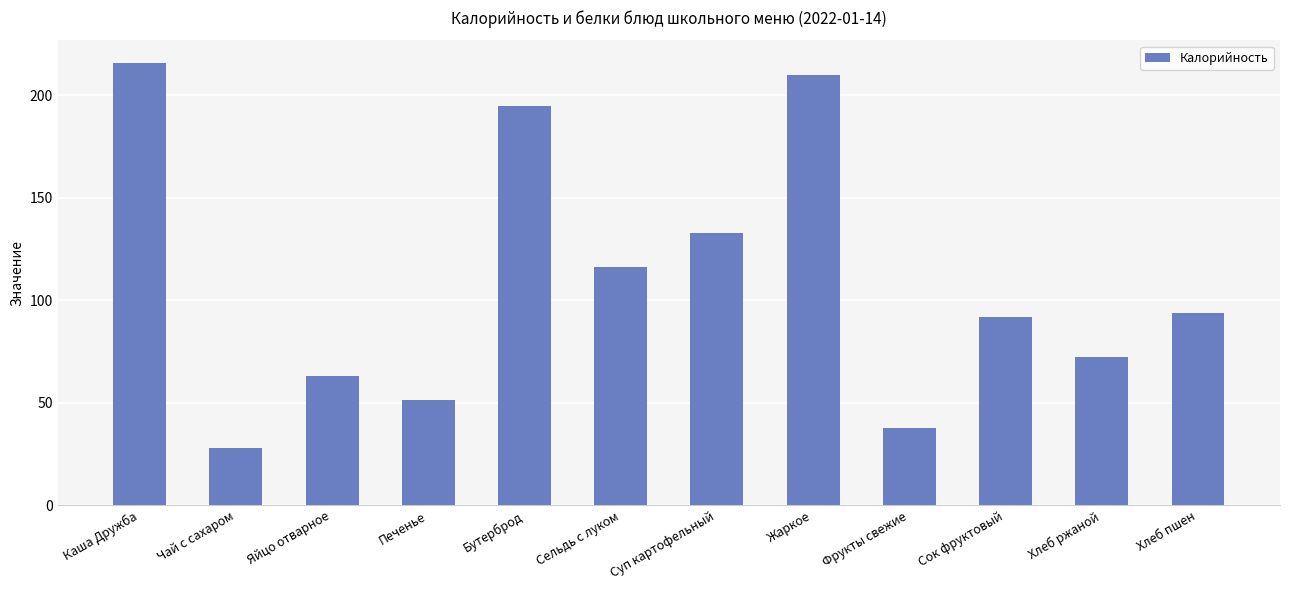

Are the bars horizontal?

No